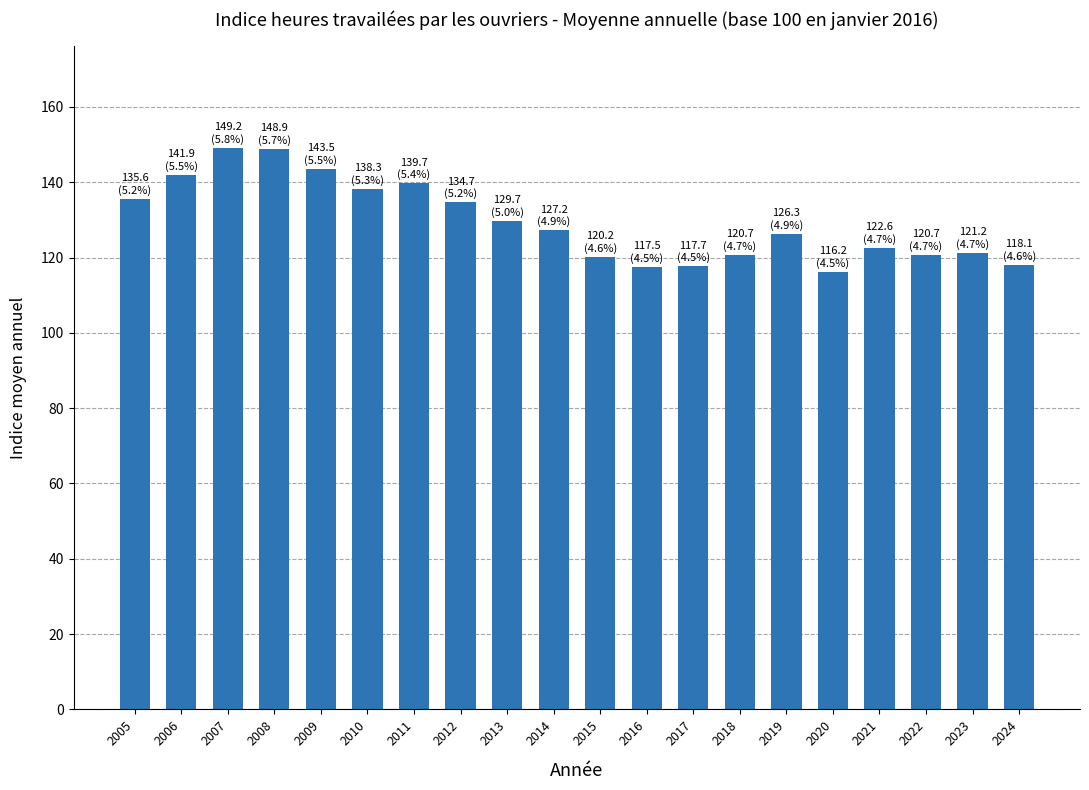

Which has a higher value, 2023 or 2020?

2023